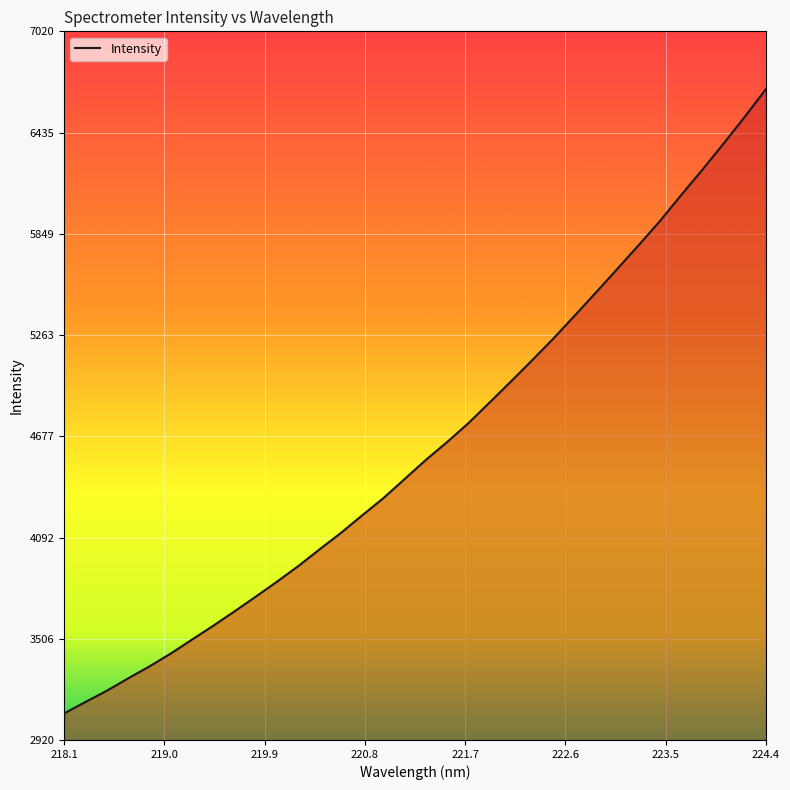

What is the maximum value shown in the chart?

6686.6